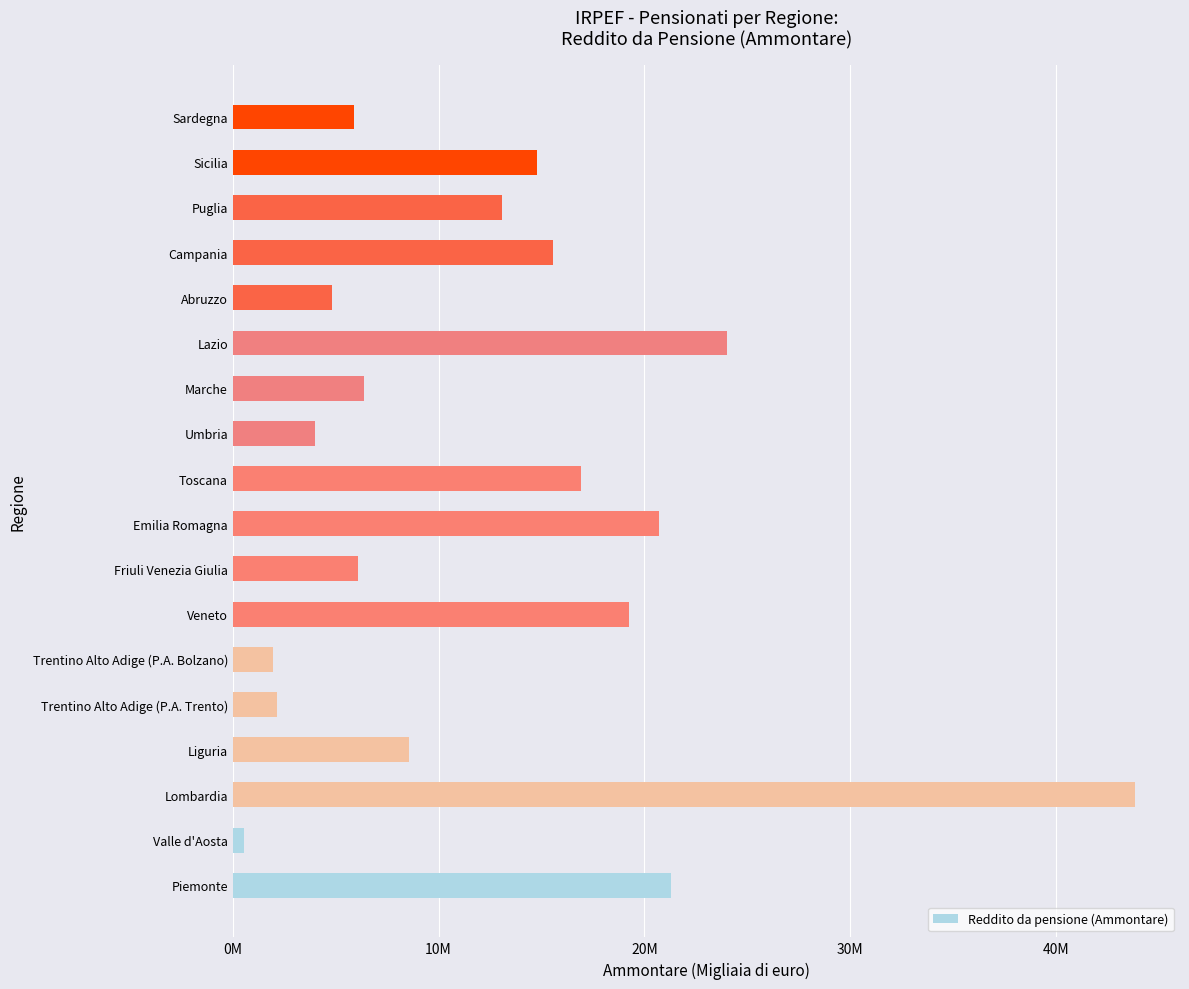

What is the greatest value displayed?

43832771